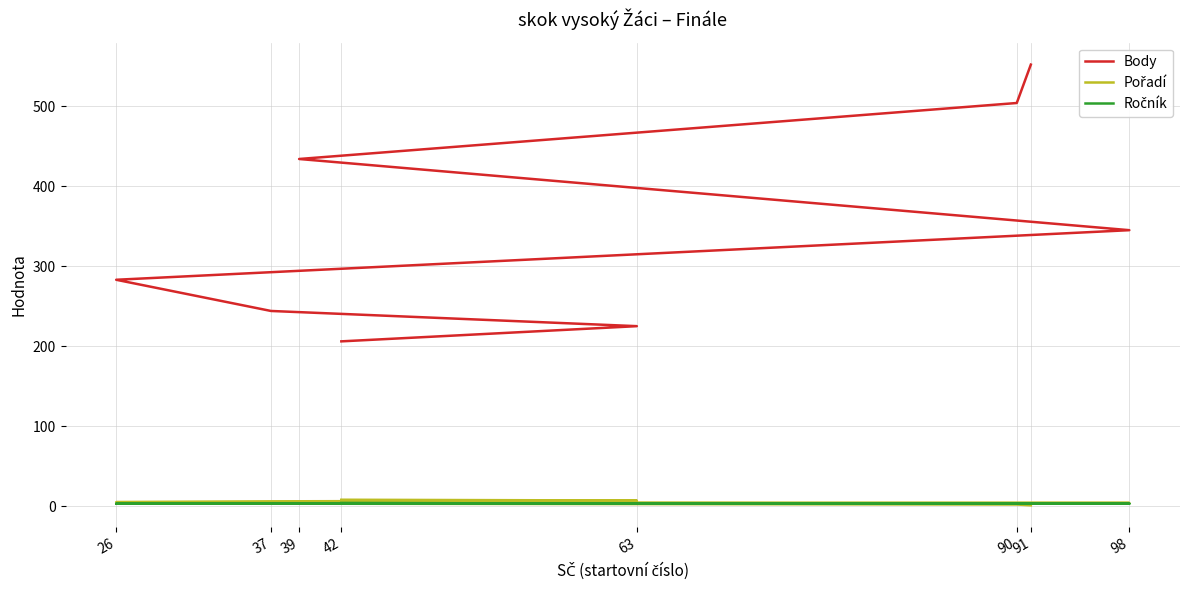

True or false: Ročník has more than 1 interior local peaks.

False